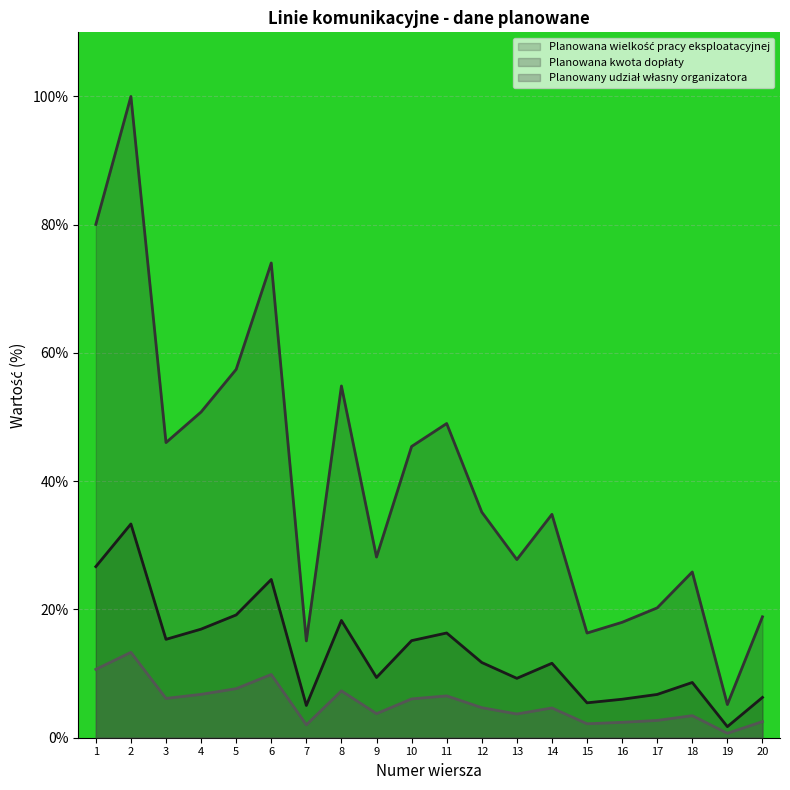

What is the total value across all series at 13?

40.7